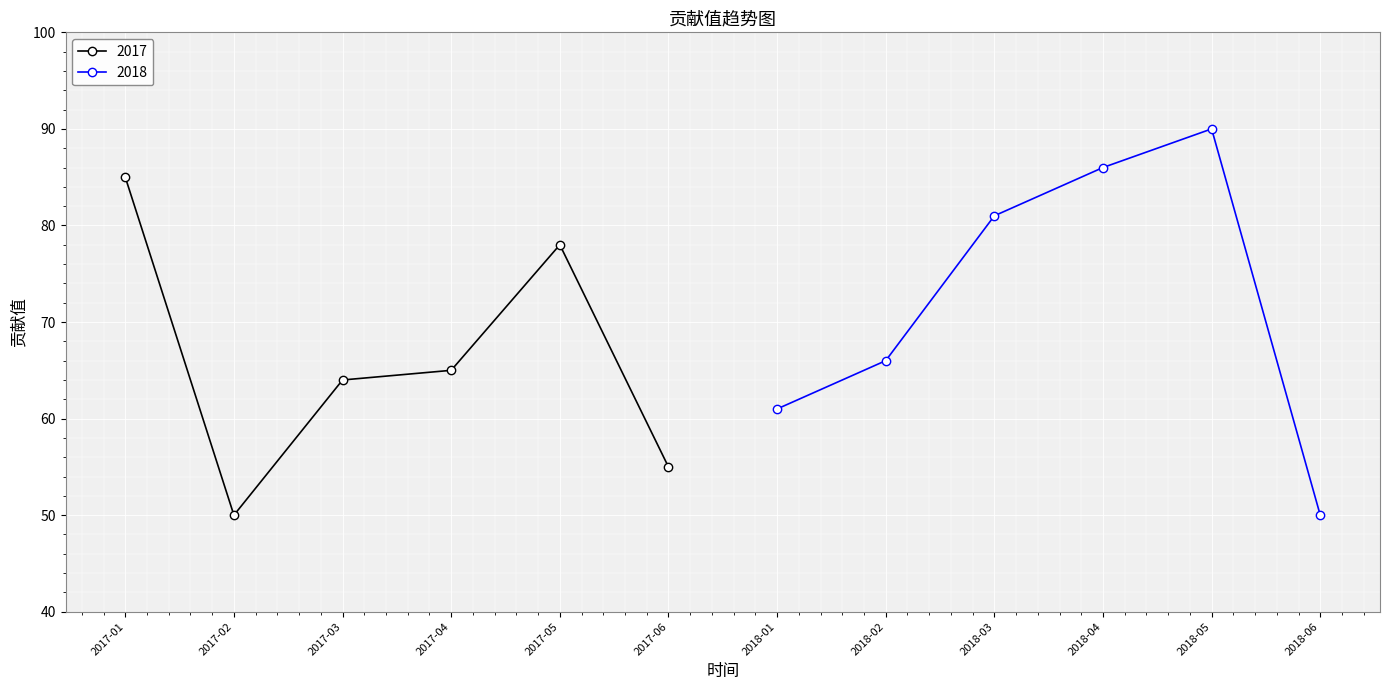

Is this an area chart (filled region under the line)?

No